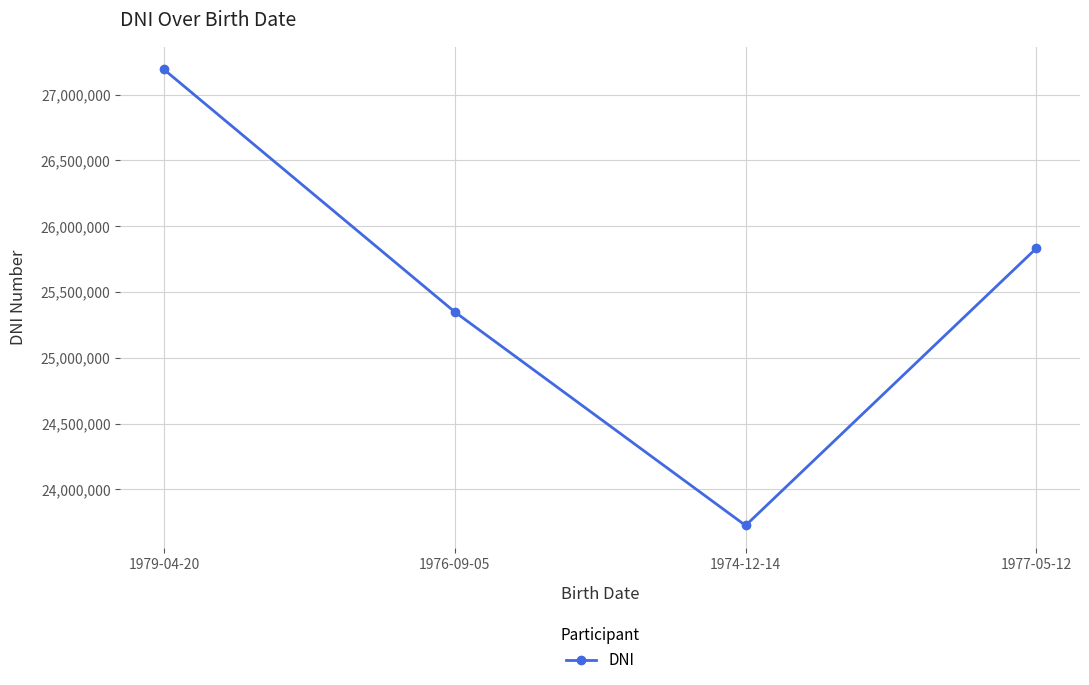

List the labels in order of value, largest first.

1979-04-20, 1977-05-12, 1976-09-05, 1974-12-14